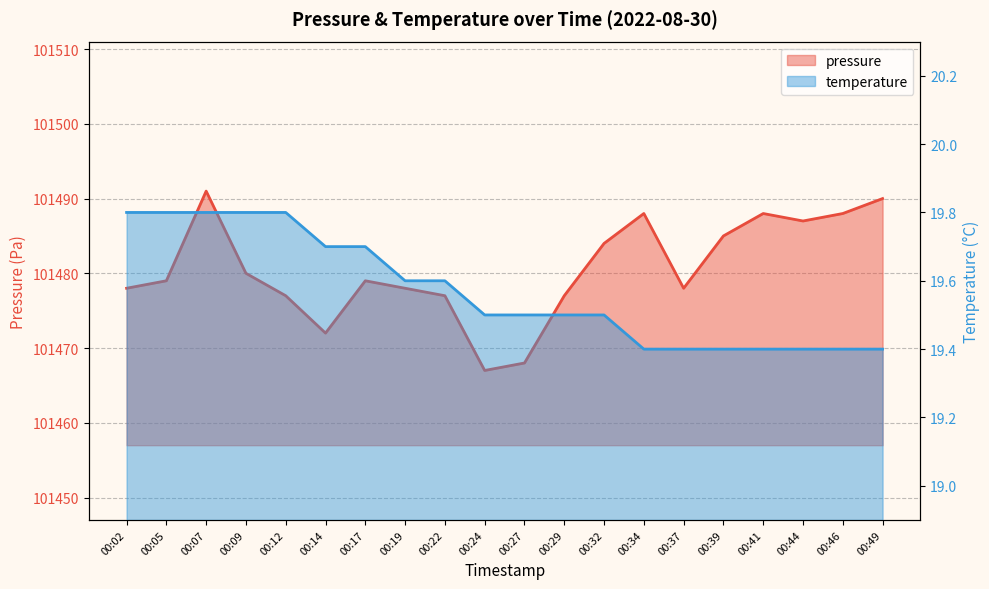

Reading left to right, transcribe all the data shown in this chart.

pressure: 101478.0	101479.0	101491.0	101480.0	101477.0	101472.0	101479.0	101478.0	101477.0	101467.0	101468.0	101477.0	101484.0	101488.0	101478.0	101485.0	101488.0	101487.0	101488.0	101490.0
temperature: 19.8	19.8	19.8	19.8	19.8	19.7	19.7	19.6	19.6	19.5	19.5	19.5	19.5	19.4	19.4	19.4	19.4	19.4	19.4	19.4